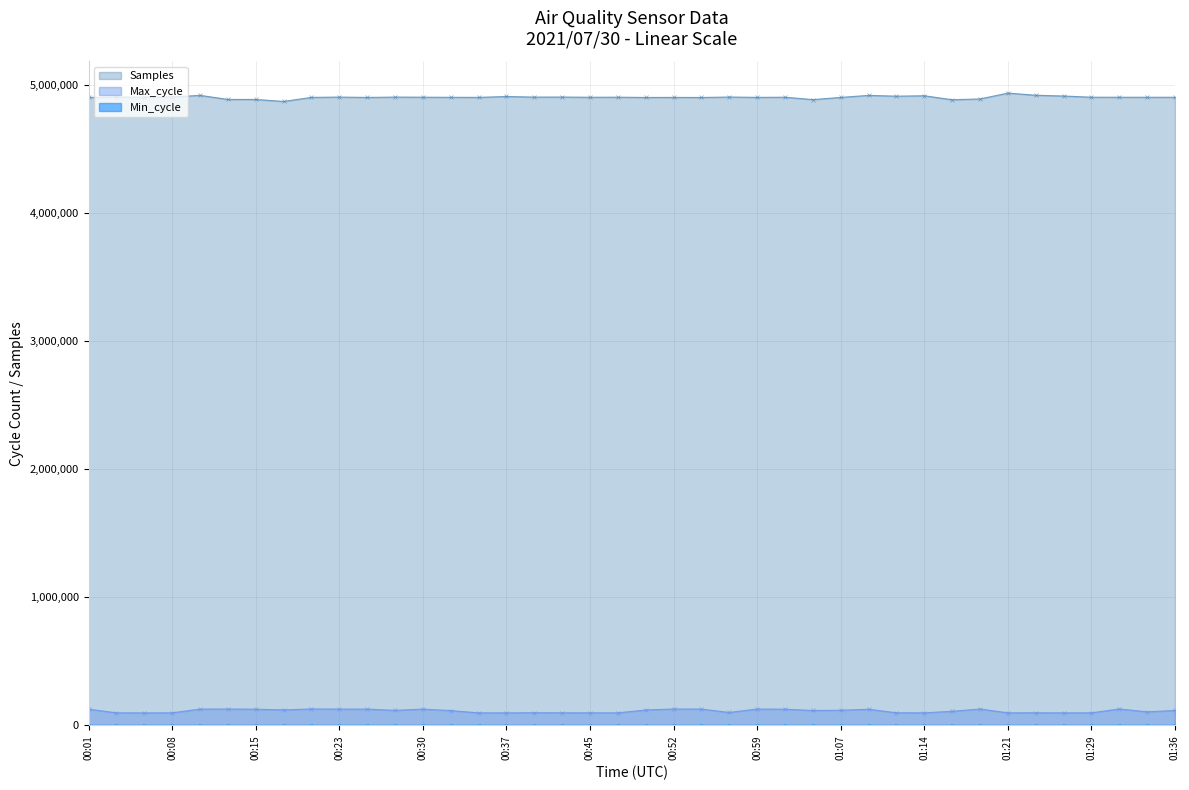

What is the label of the 25th point from the left?

00:59